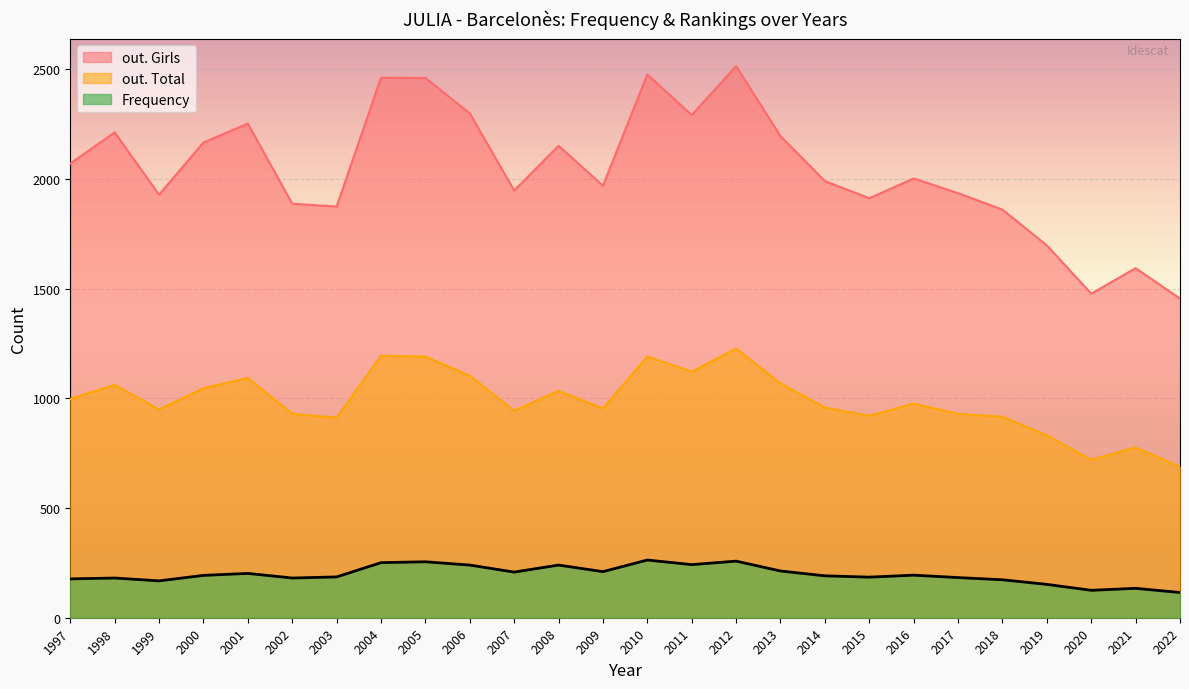

True or false: out. Total and out. Girls intersect in this chart.

False